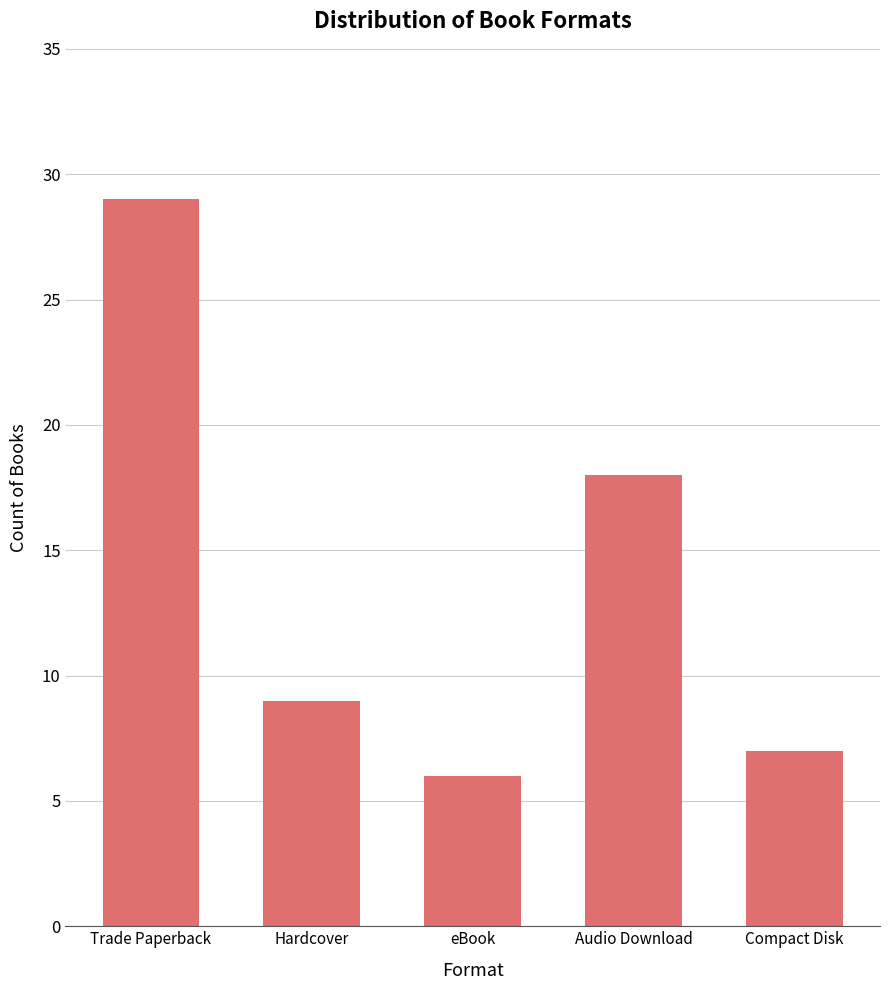

Are the bars horizontal?

No